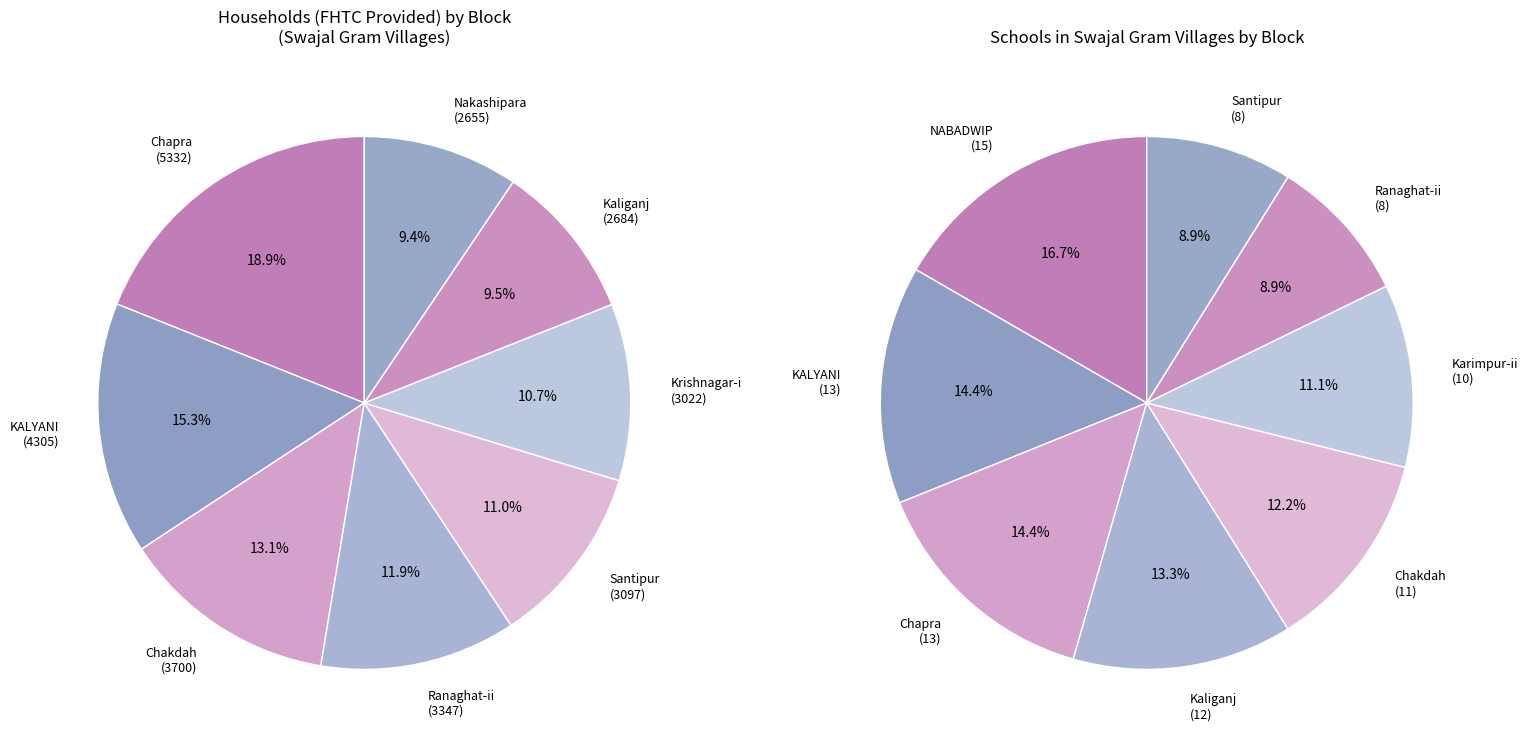

Rank the series at 15 from highest to lowest value.

Households (FHTC Provided), Schools (located within Swajal)